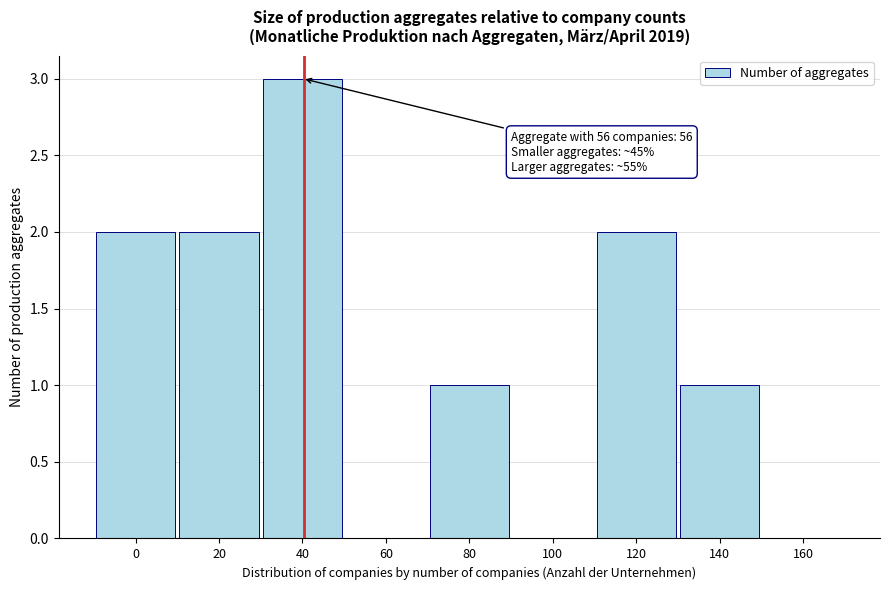

Reading left to right, list all the values displayed in this chart.

0=2	20=2	40=3	60=0	80=1	100=0	120=2	140=1	160=0